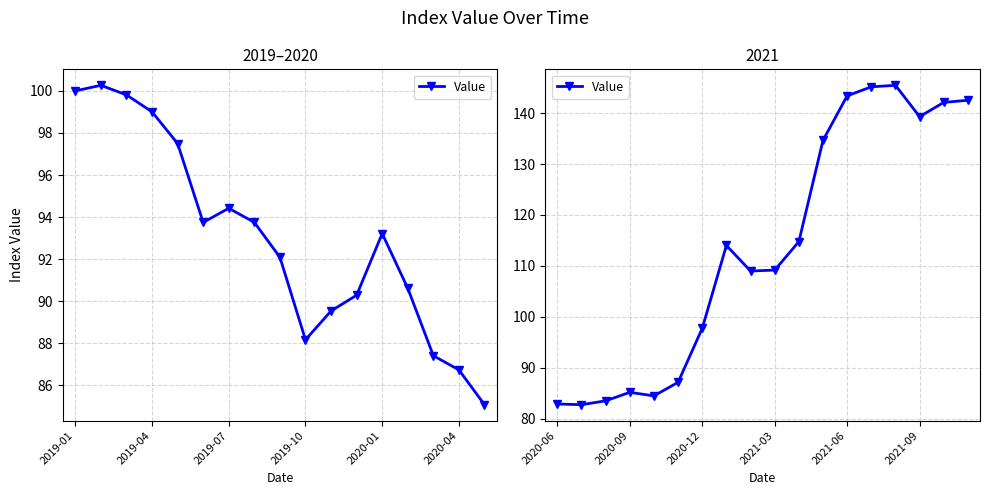

How many points are lower than both their immediate neighbors (excluding endpoints)?

4